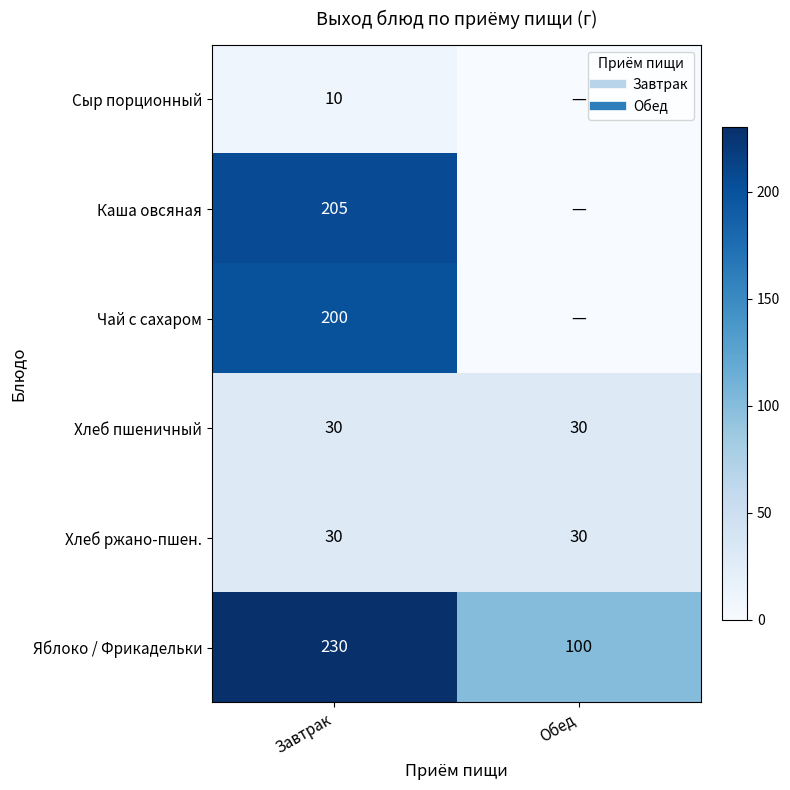

What is the spread (max minus min) of values at Завтрак?

220